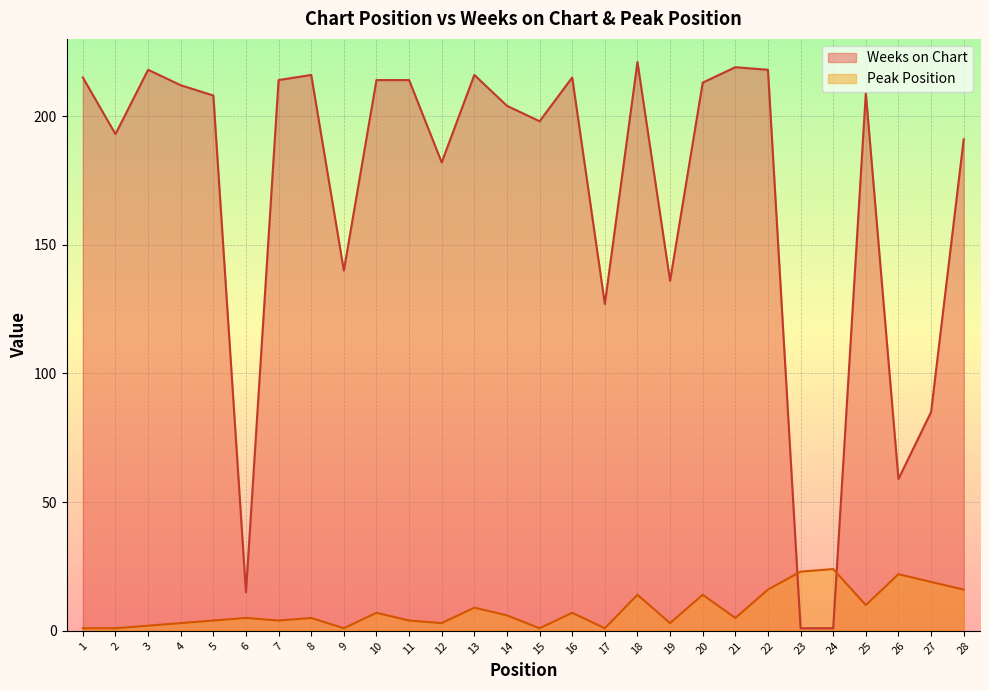

The value of Weeks on Chart at 3 is 370. True or false?

False